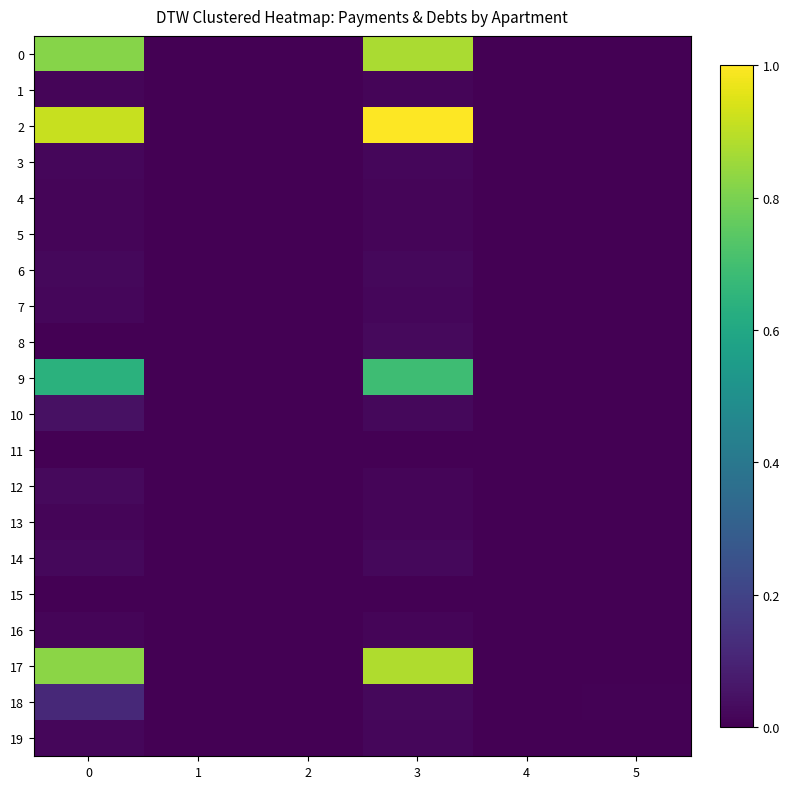

Which series has the widest spread of values?

2